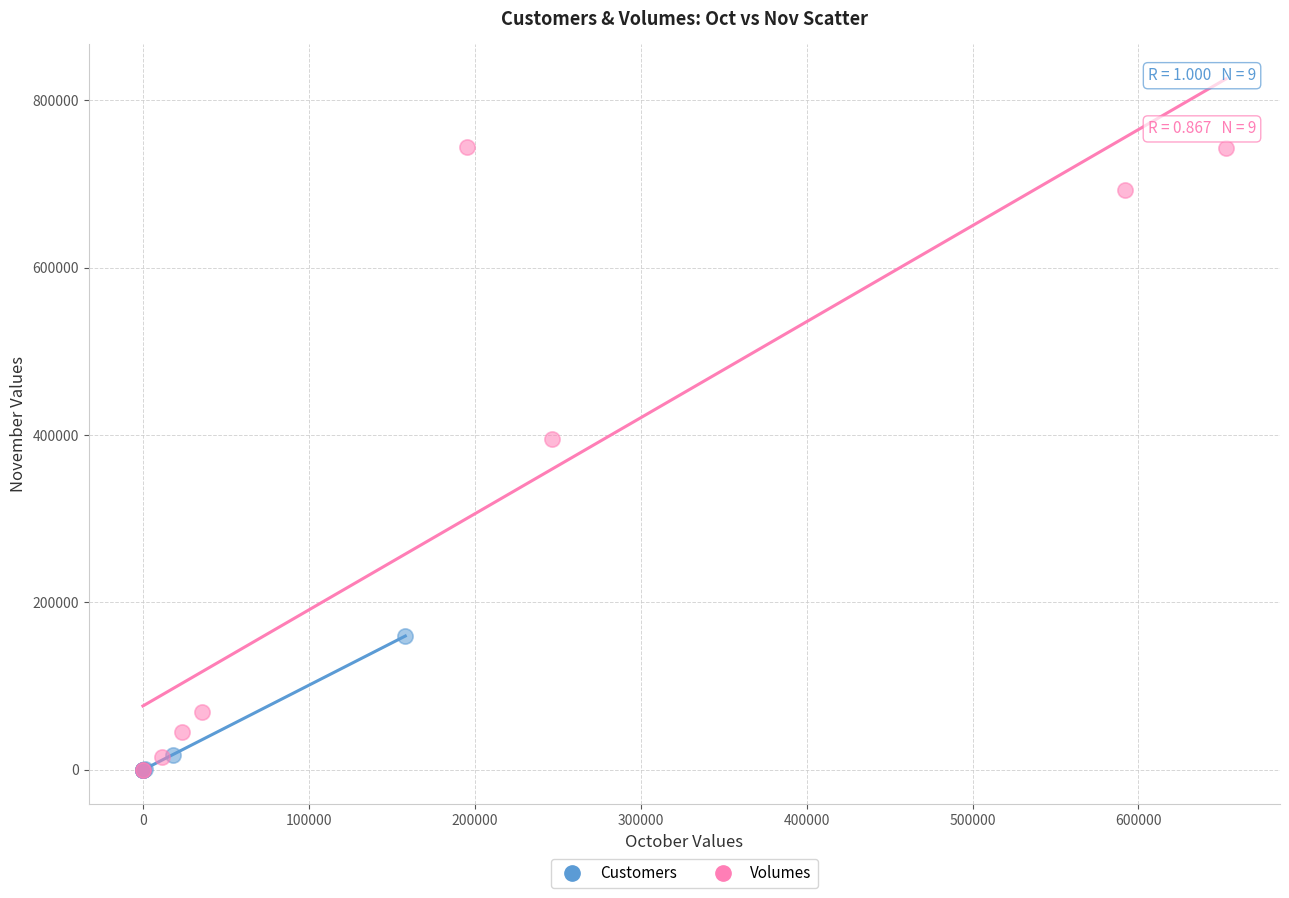

Which series has the largest Y range (max minus min)?

Volumes